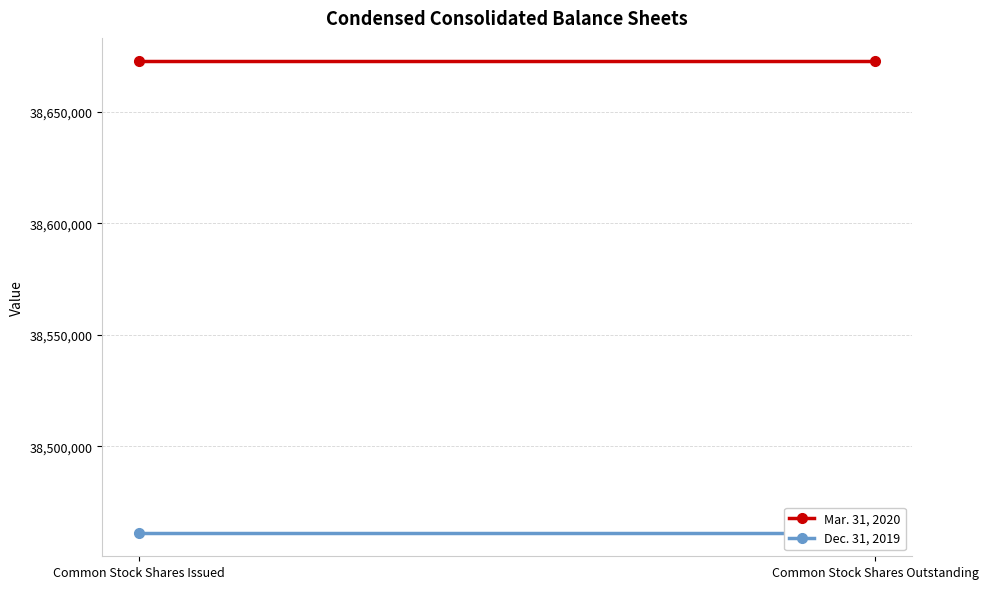

Where is Dec. 31, 2019 nearest to the value 38461353?

Common Stock Shares Issued